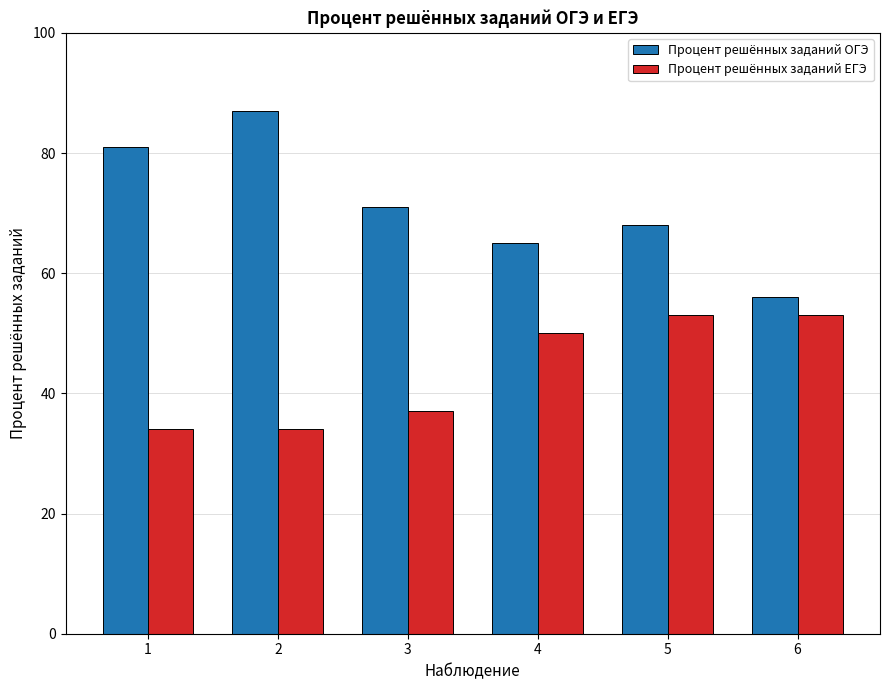

Between 1 and 6, which series saw the biggest shift?

Процент решённых заданий ОГЭ